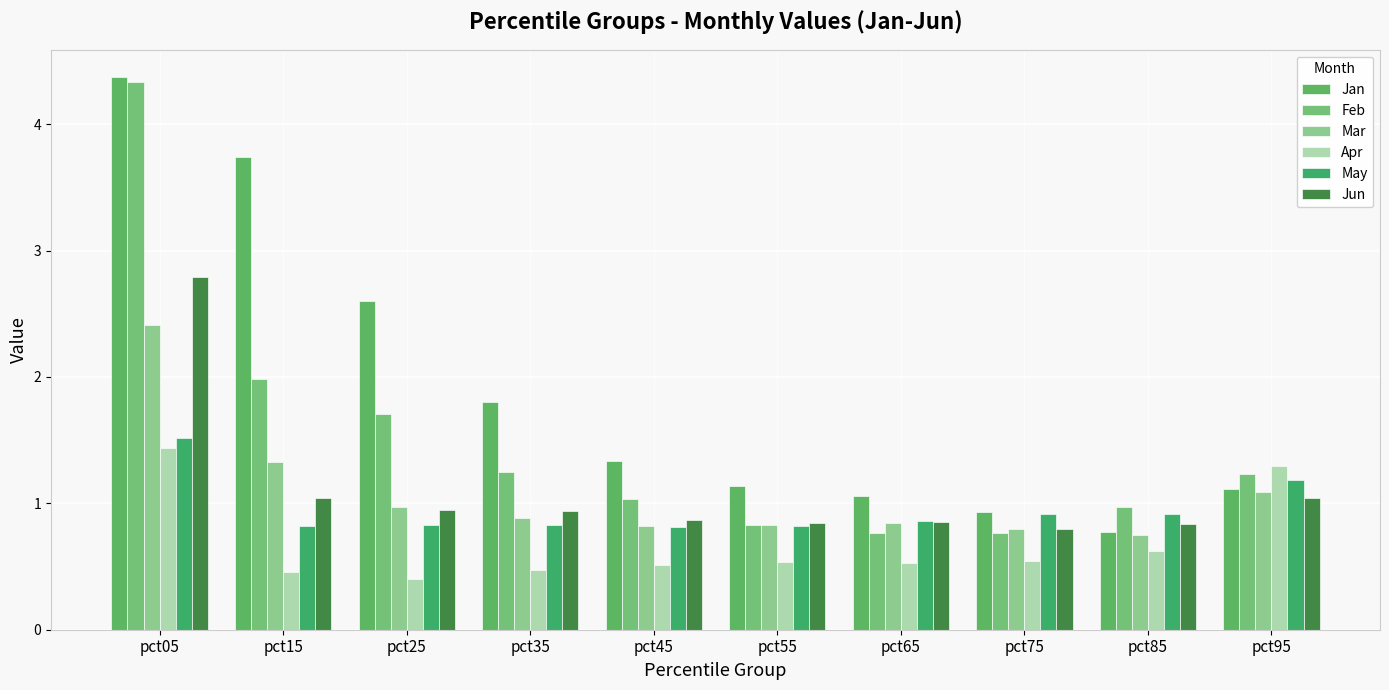

What is the highest value of the Apr series?

1.4